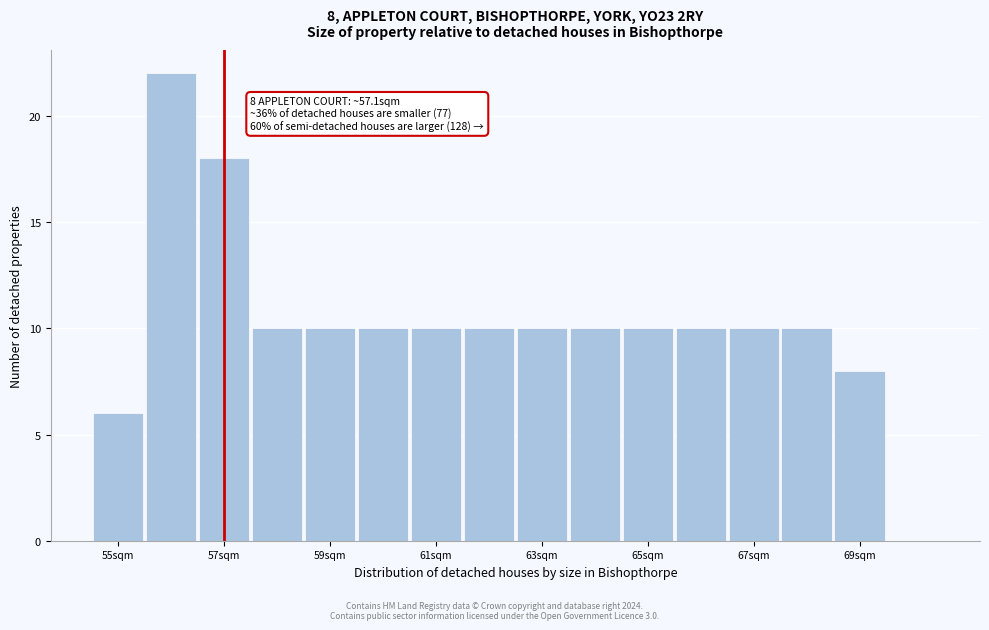

Which range on the x-axis has the tallest bar?

55.6 to 56.6